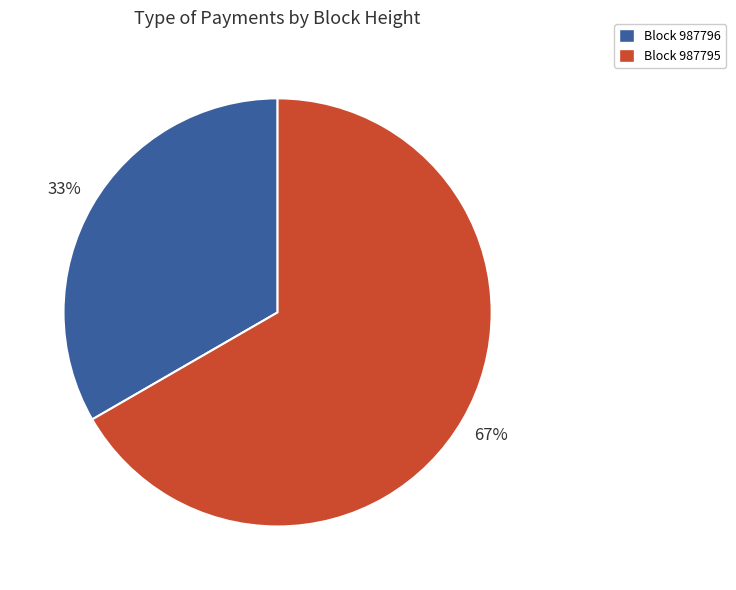

Count the number of slices in the pie.

2